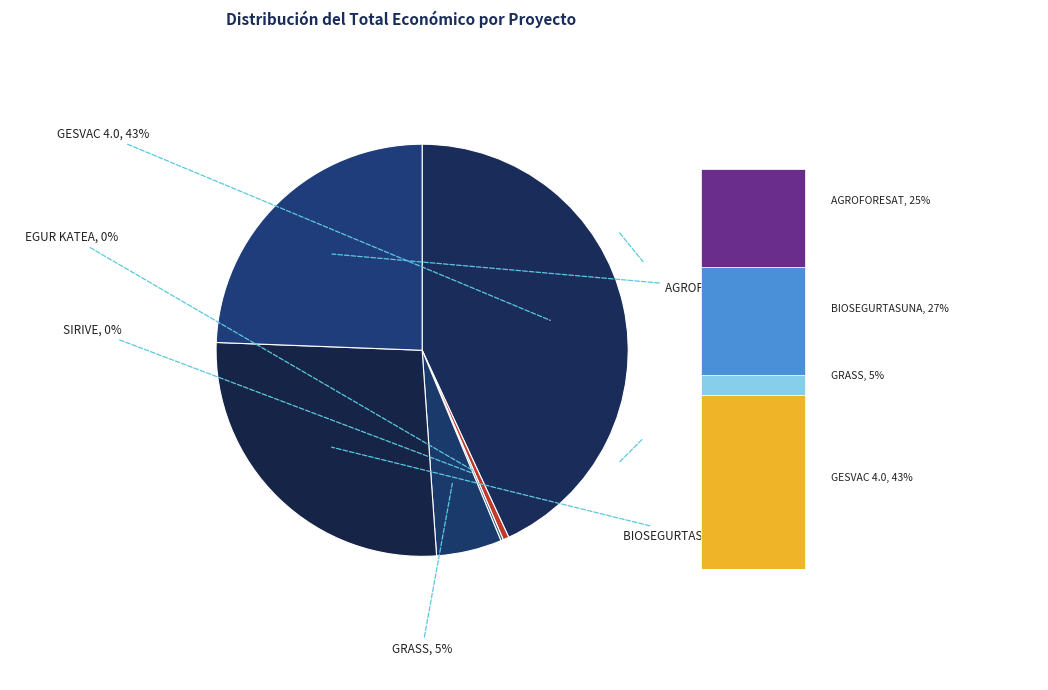

What is the largest slice in the pie chart?

GESVAC 4.0